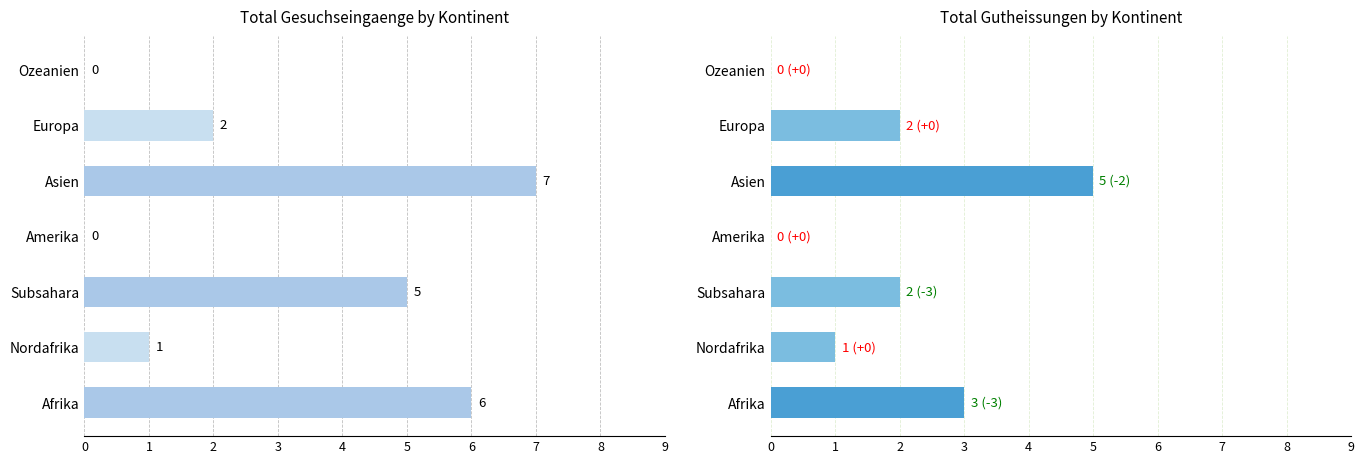

What is the average value of the Total Gesuchs-eingaenge series?

3